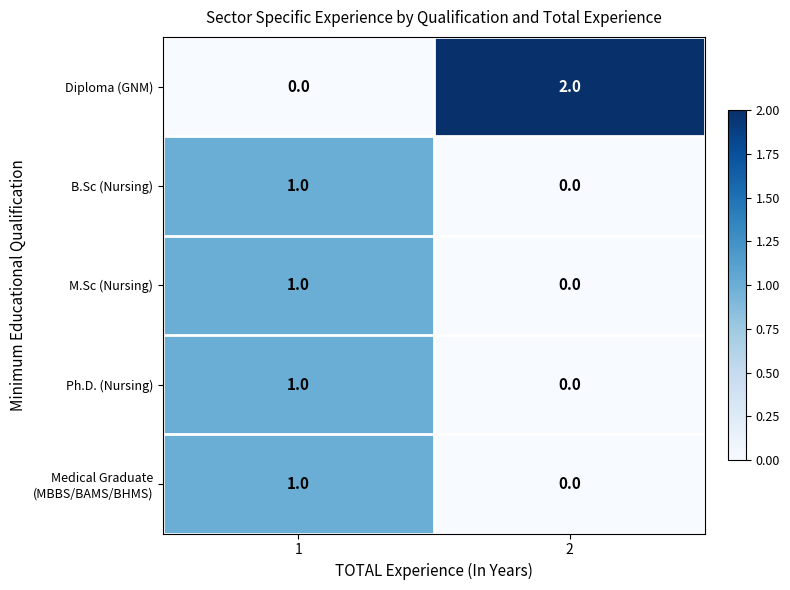

Which series has the largest total across all categories?

Diploma (GNM)